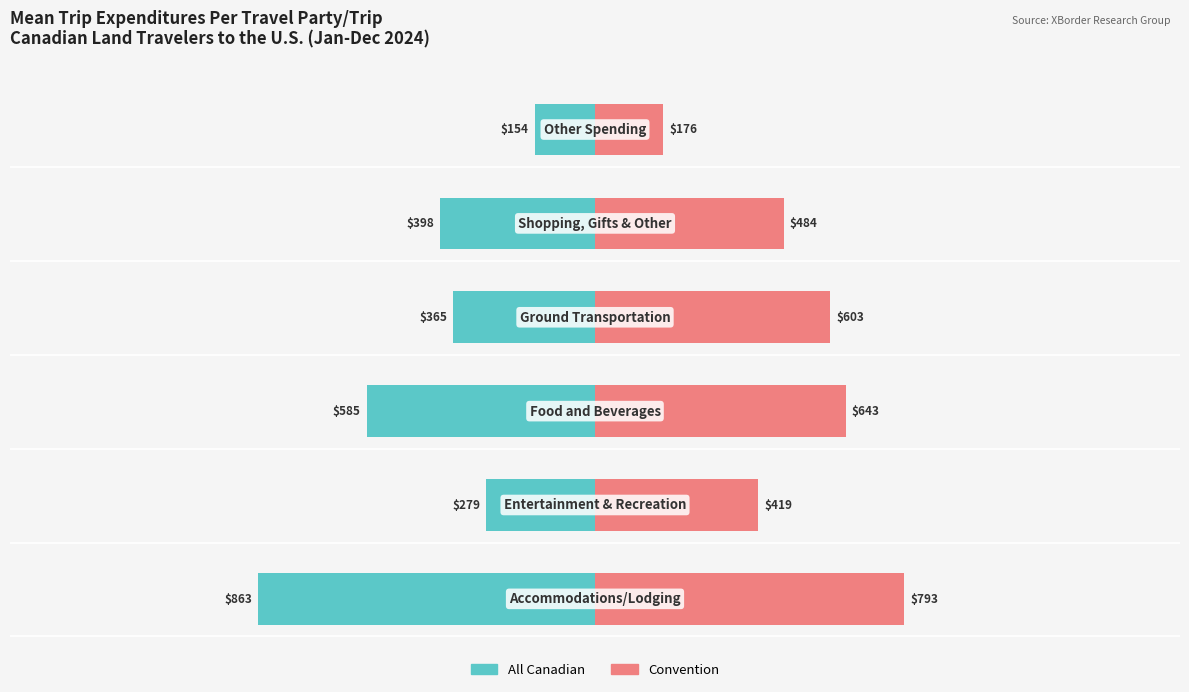

The Convention series shows 252.8 at 0. True or false?

False